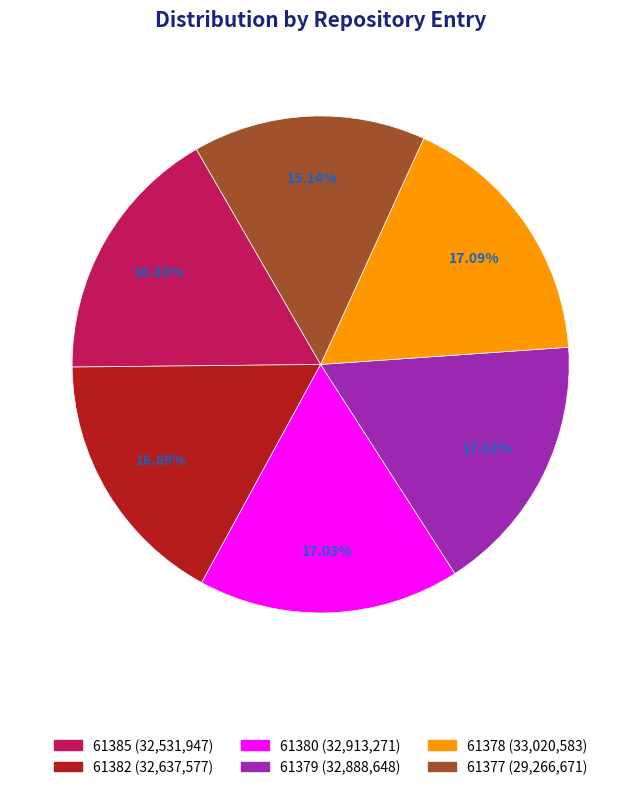

How many slices are in this pie chart?

6